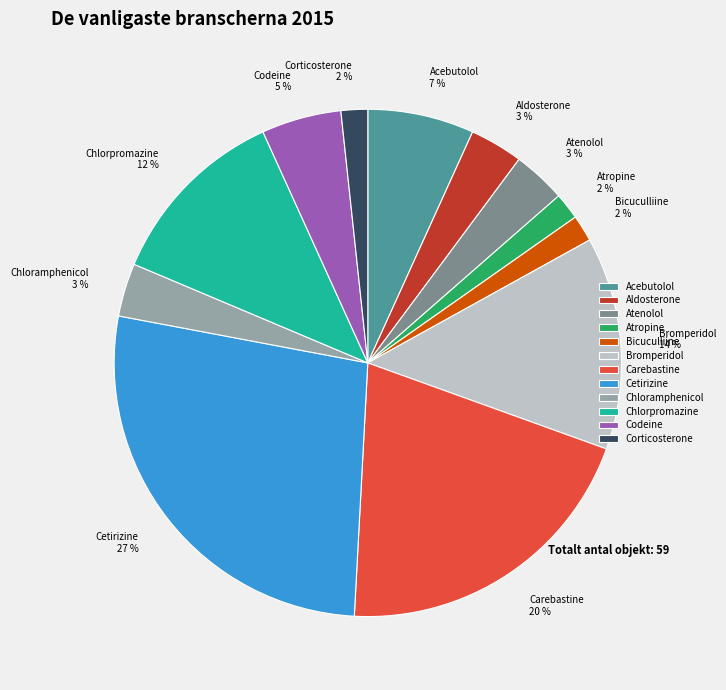

Between Aldosterone and Codeine, which is larger?

Codeine